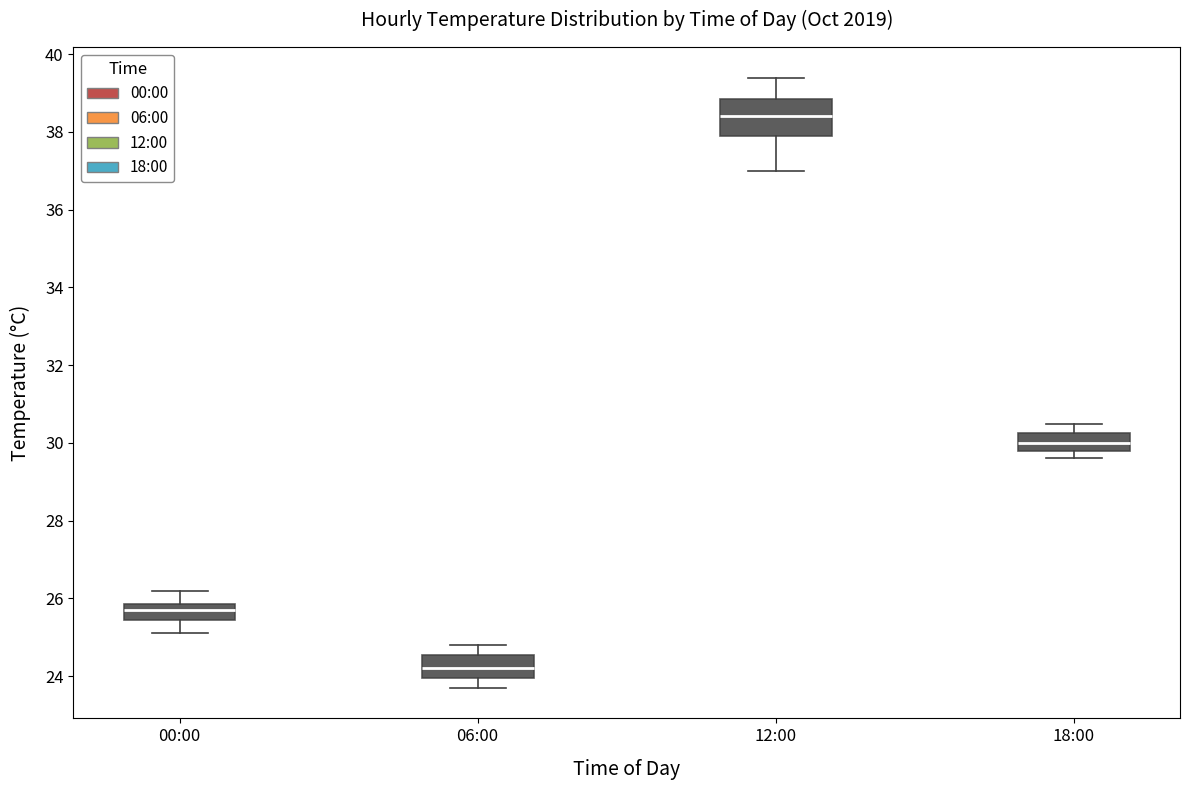

Comparing the boxes themselves (not the whiskers), which one is the tallest?

12:00